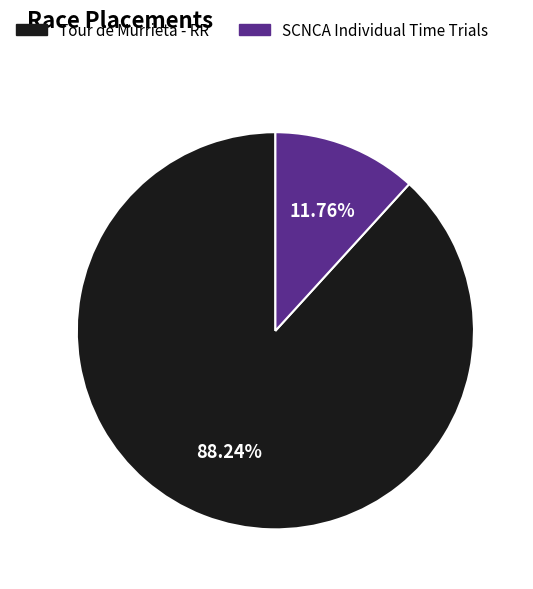

What percentage is the SCNCA Individual Time Trials slice, to the nearest percent?

12%